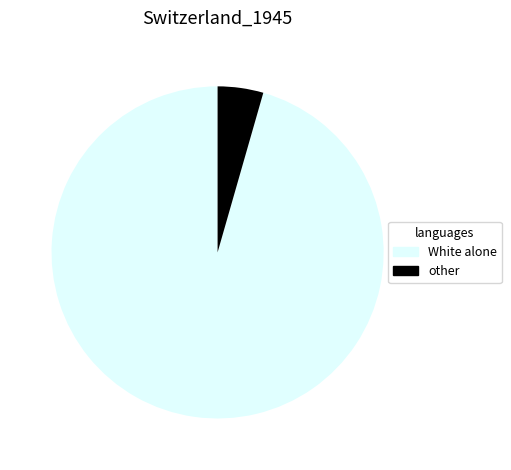

Which category has the biggest portion of the pie?

White alone